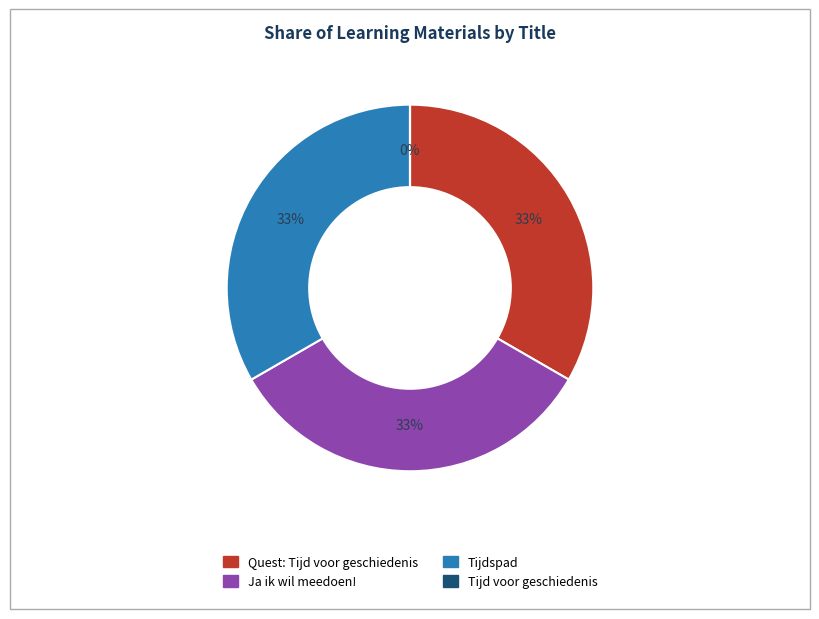

To the nearest percent, what is the combined percentage of Tijdspad and Tijd voor geschiedenis?

33%